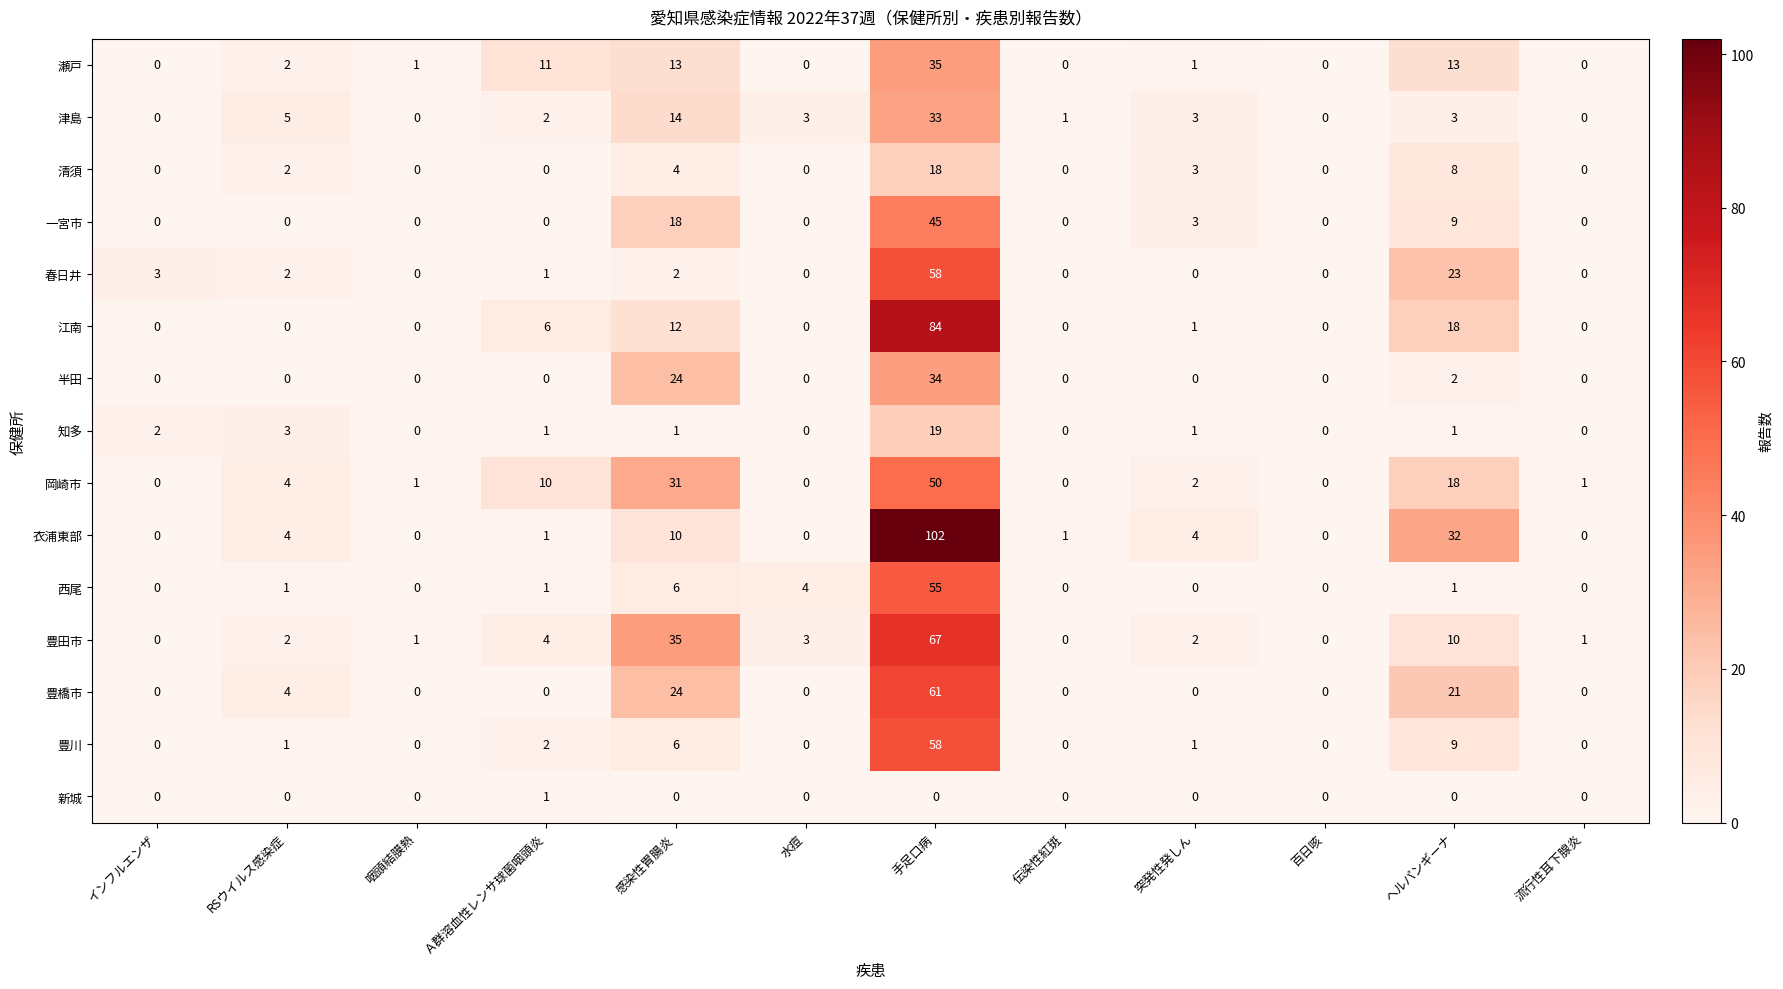

What is the difference between the second highest and second lowest values in the 西尾 series?

6